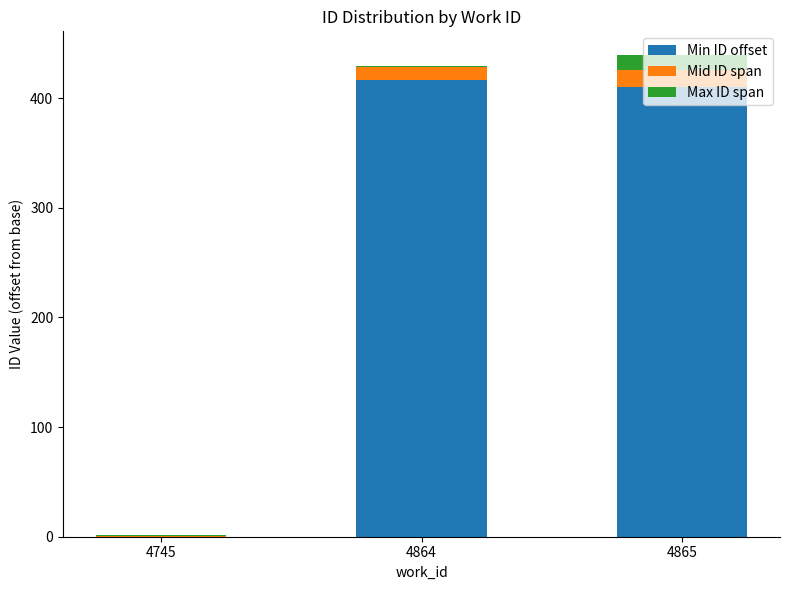

The Min ID offset series shows 417 at 4864. True or false?

True